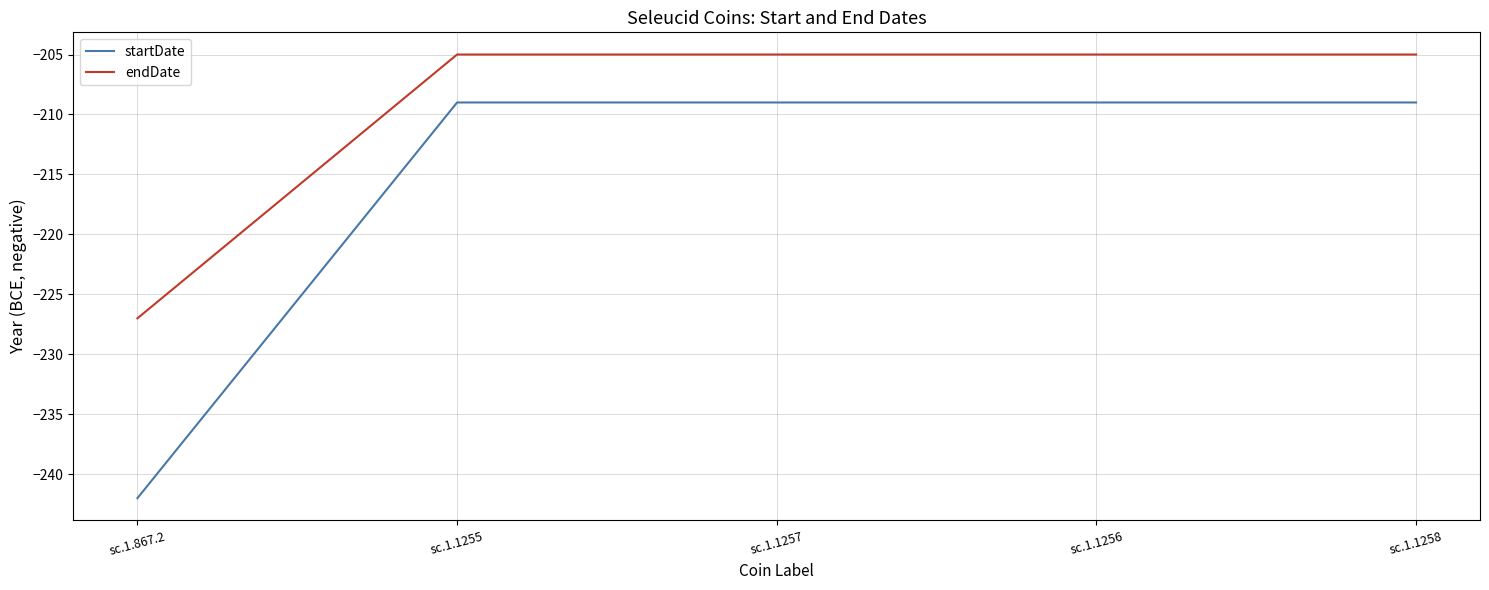

List the series in order of their peak value, highest first.

endDate, startDate